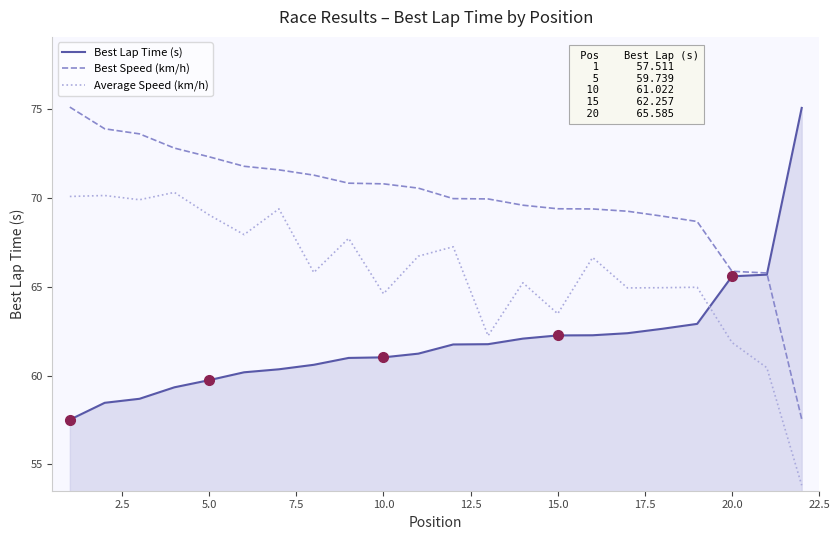

List the series in order of their overall mean, highest first.

Best Speed (km/h), Average Speed (km/h), Best Lap Time (s)